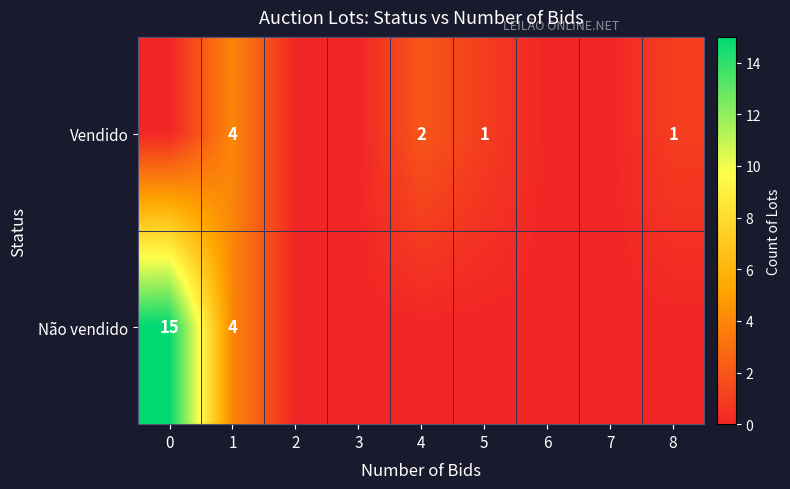

How many categories are shown in the chart?

9